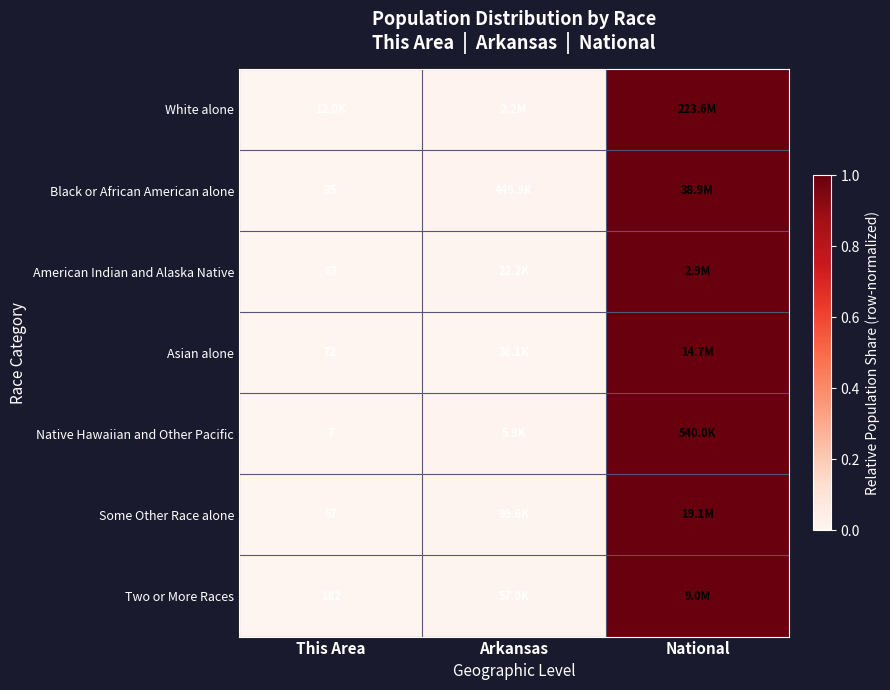

Between This Area and Arkansas, which is larger?

Arkansas